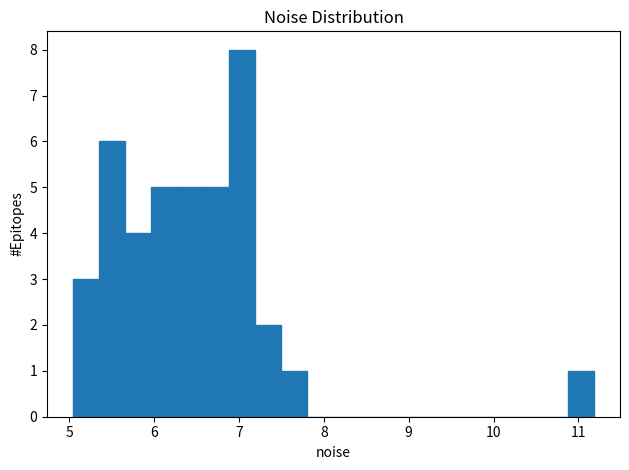

Around what value on the x-axis is the tallest bar? Give the approximate position of its centre, as read against the axis.

7.0